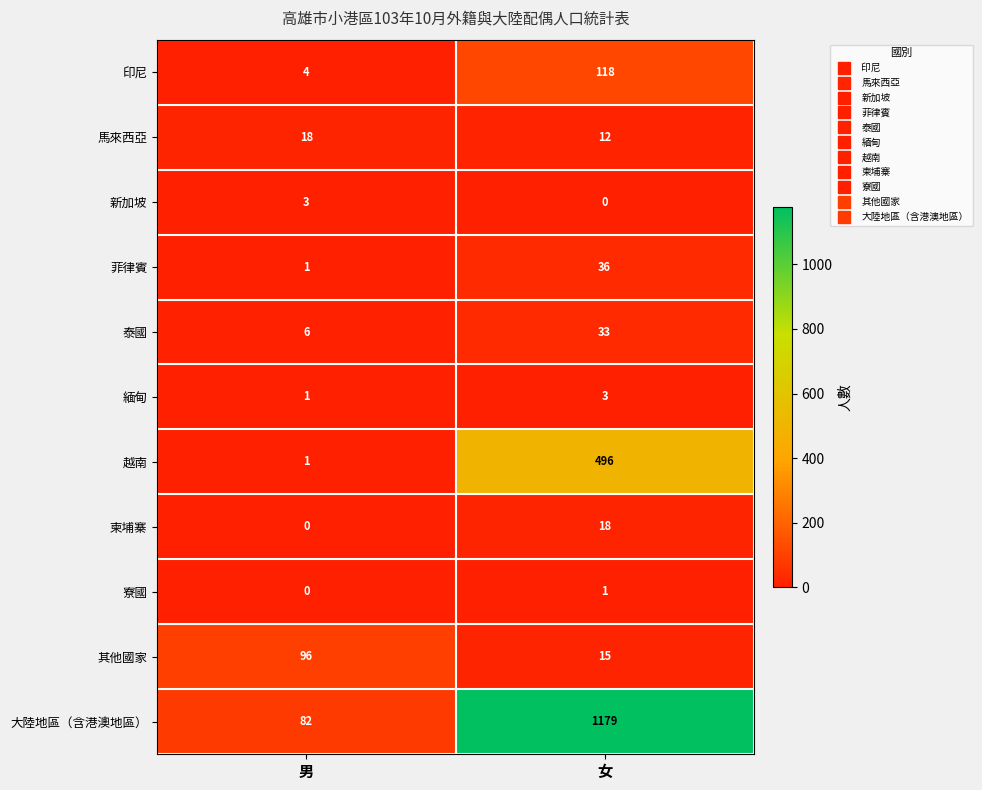

At which category is the sum across all series the highest?

女